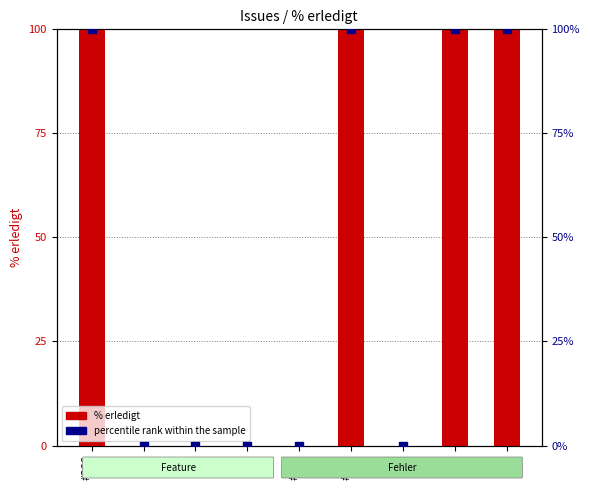

What are all the series names shown in the legend?

% erledigt, percentile rank within the sample